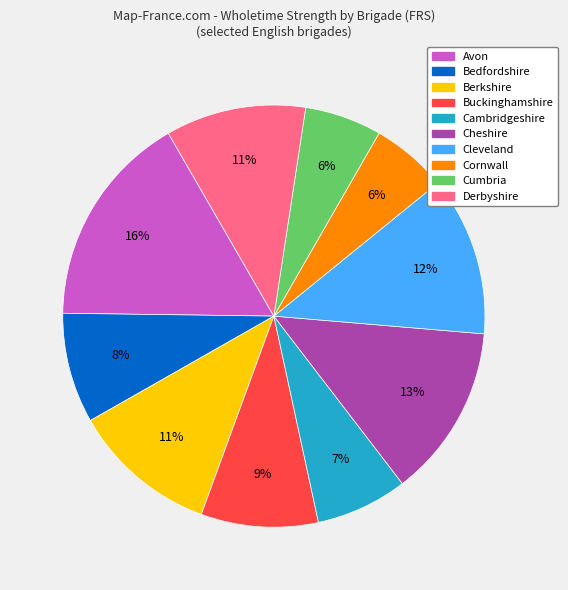

Is there a majority slice in this chart?

No